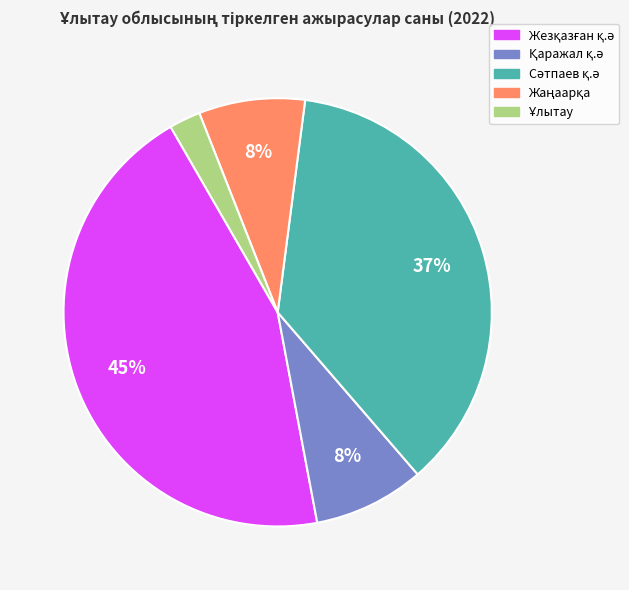

To the nearest percent, what is the average slice percentage?

20%